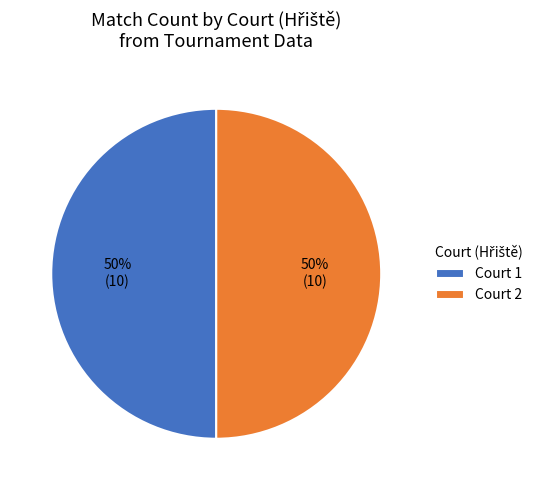

To the nearest percent, what portion does Court 1 represent?

50%